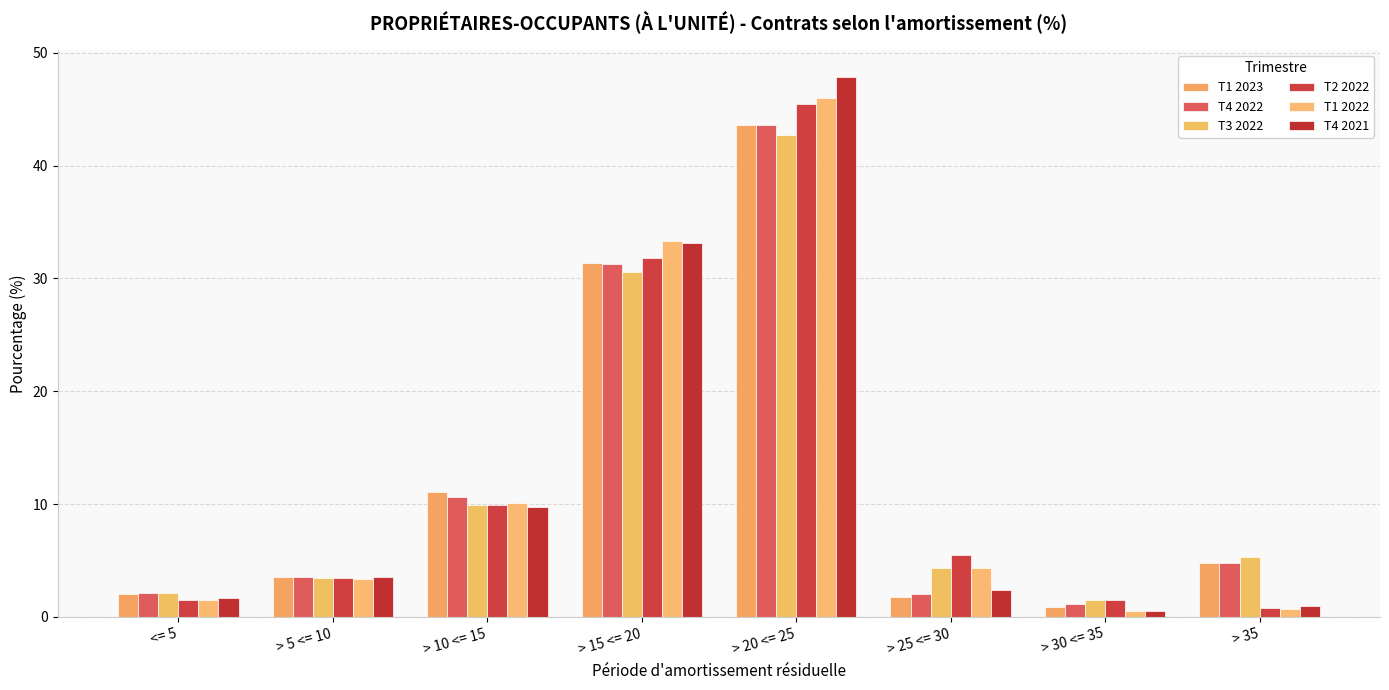

What is the label of the 2nd bar from the right?

 > 30 <= 35